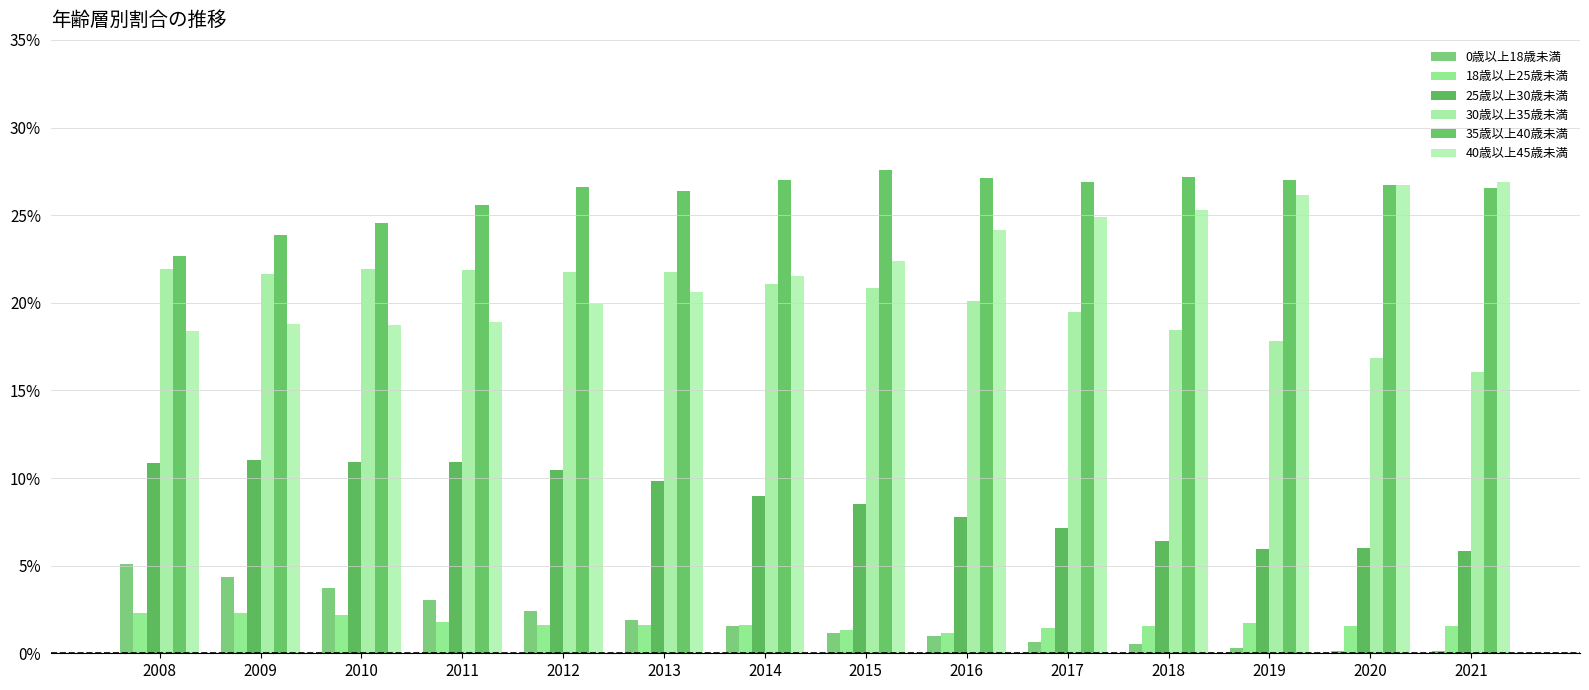

Are the bars horizontal?

No